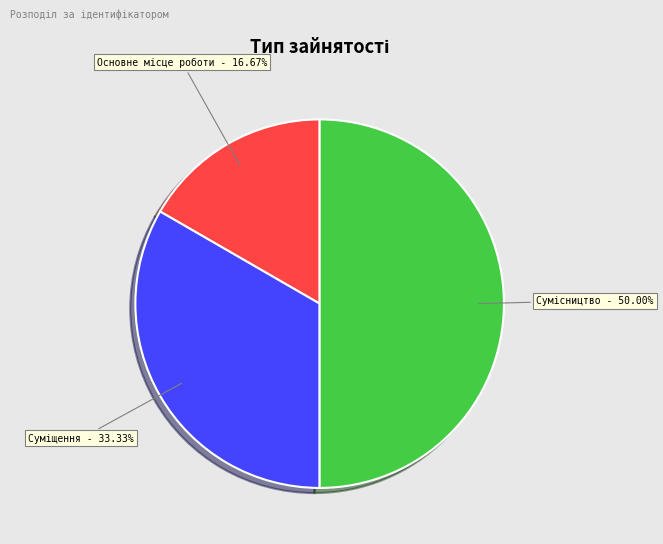

The Сумісництво slice represents 50% of the pie. True or false?

True